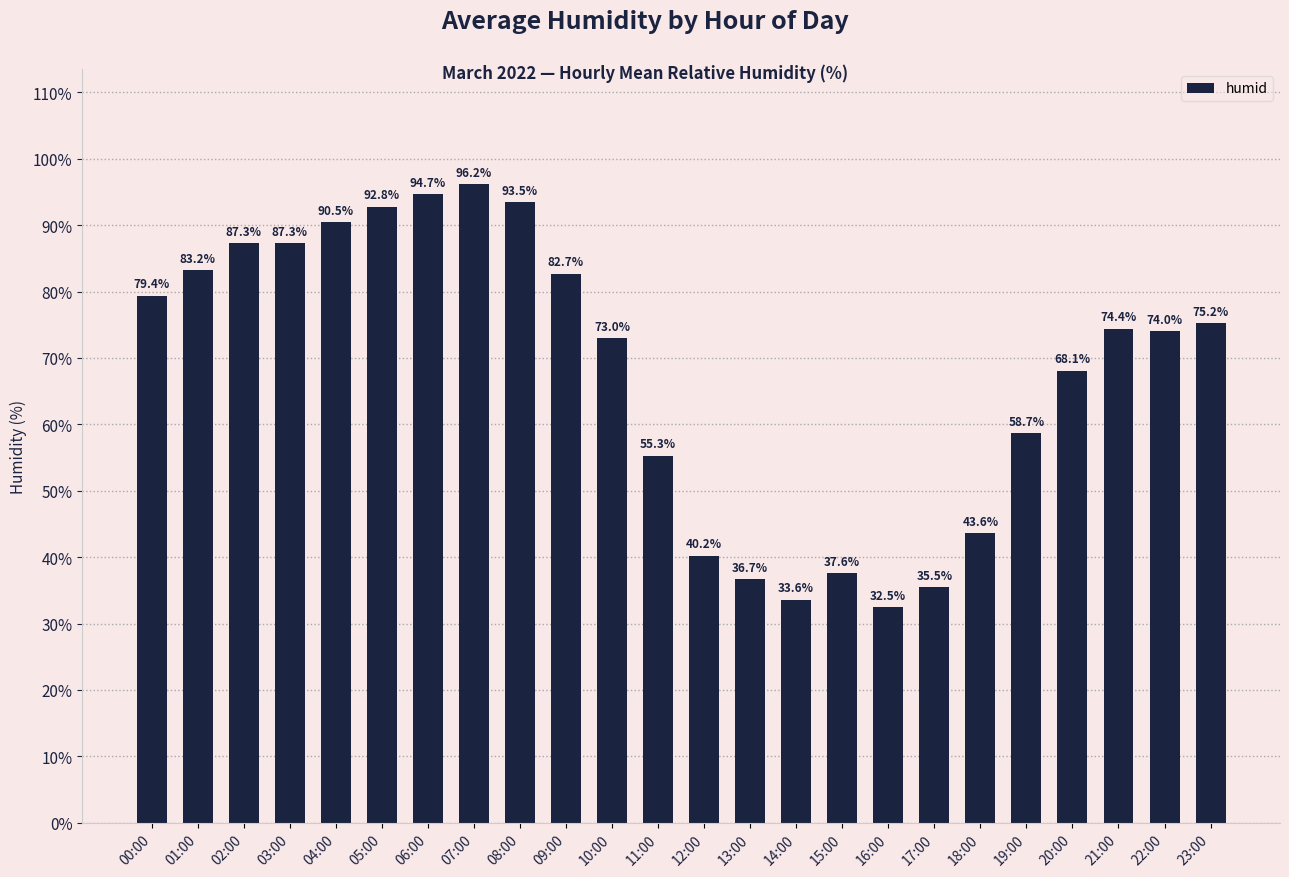

What is the difference between the second highest and second lowest values?

61.1